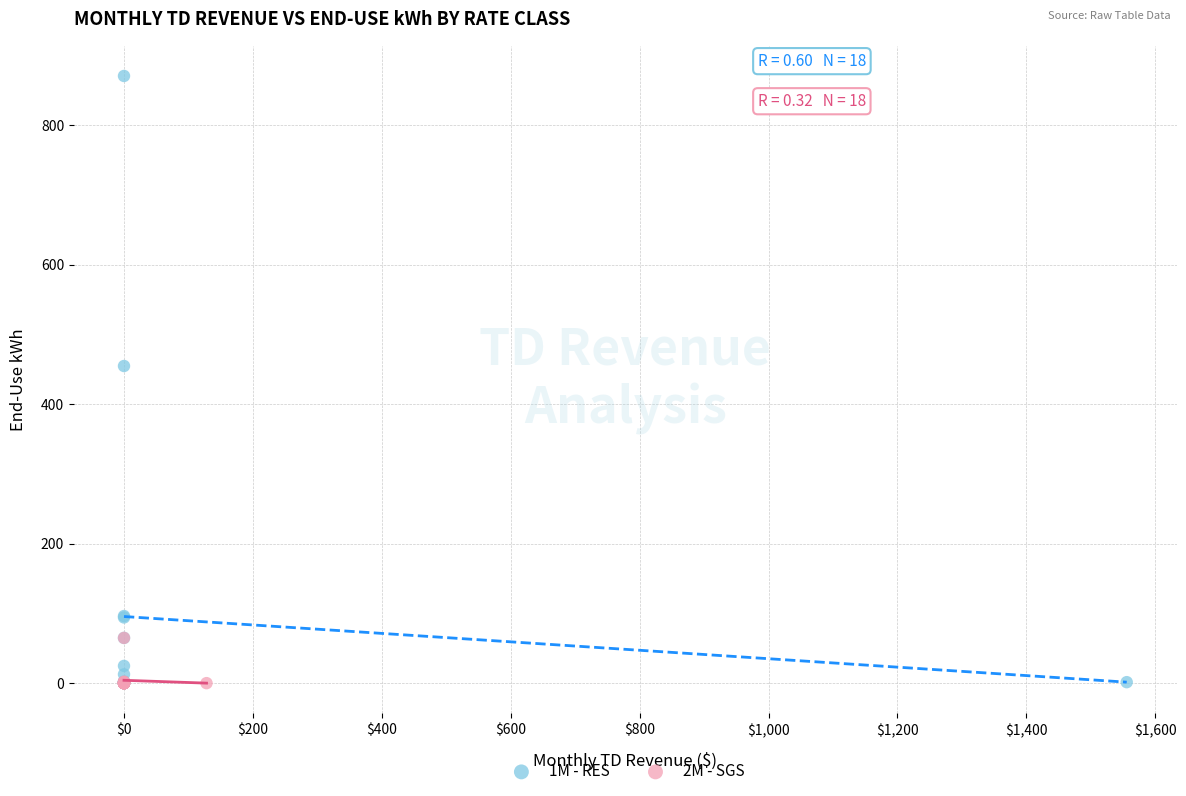

Which series has the largest Y range (max minus min)?

1M - RES